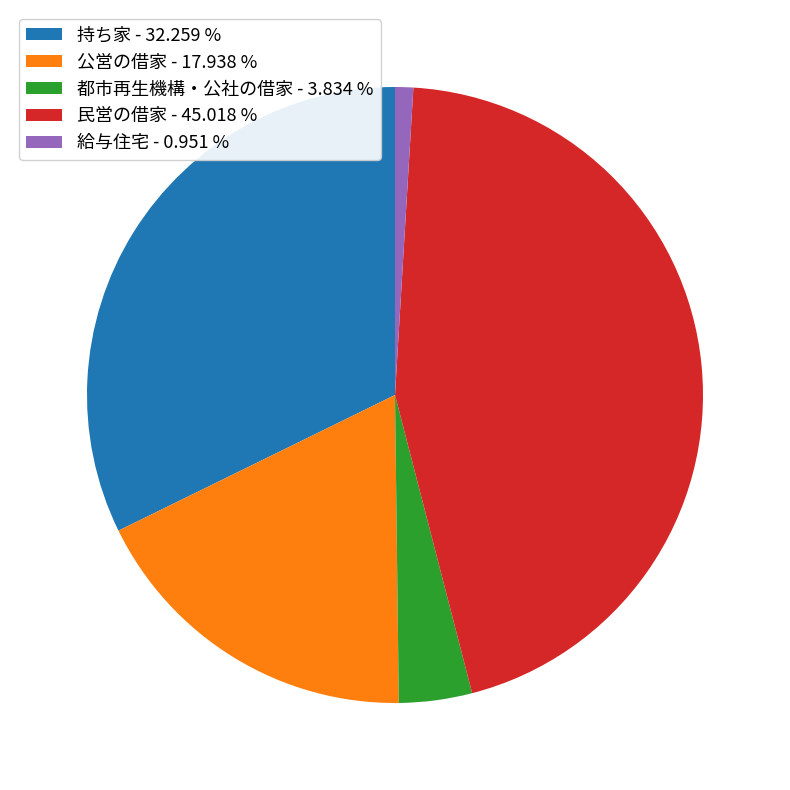

The 持ち家 slice represents 42% of the pie. True or false?

False